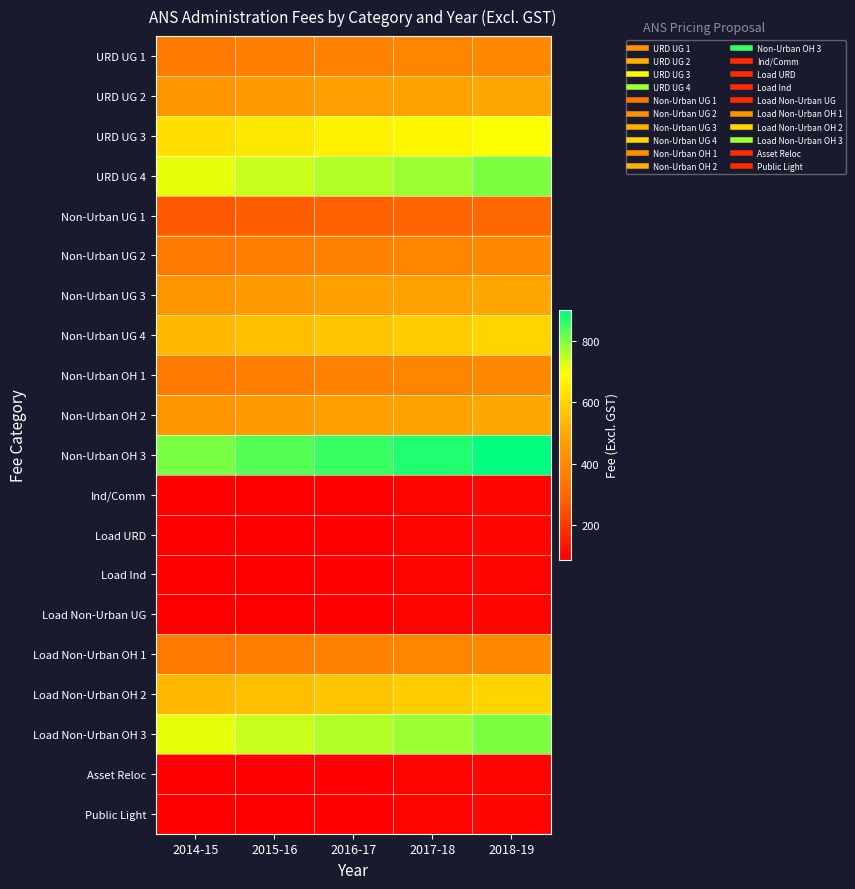

What is the total value across all series at 2018-19?

8387.4